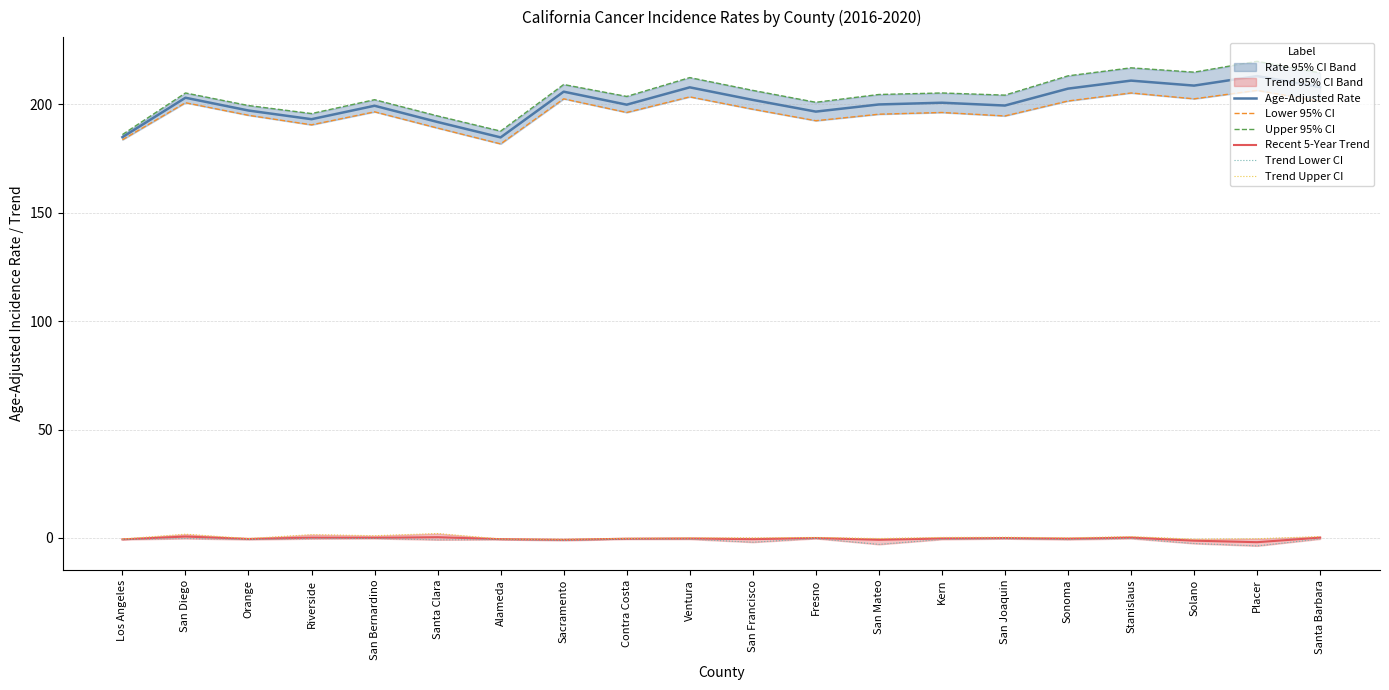

Which label corresponds to the largest value in the chart?

Placer